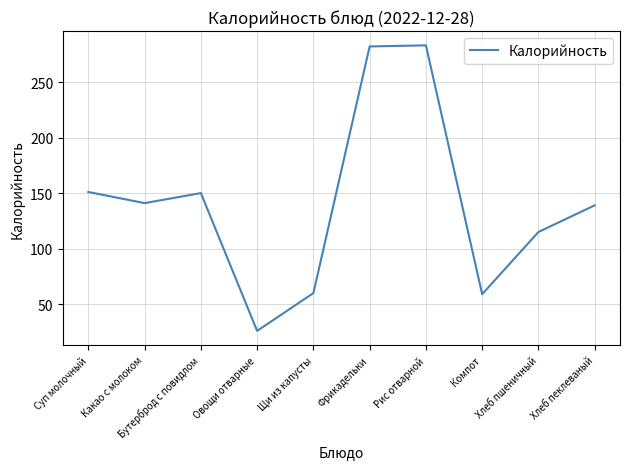

The chart shows a value of 42 at Хлеб пеклеваный. True or false?

False